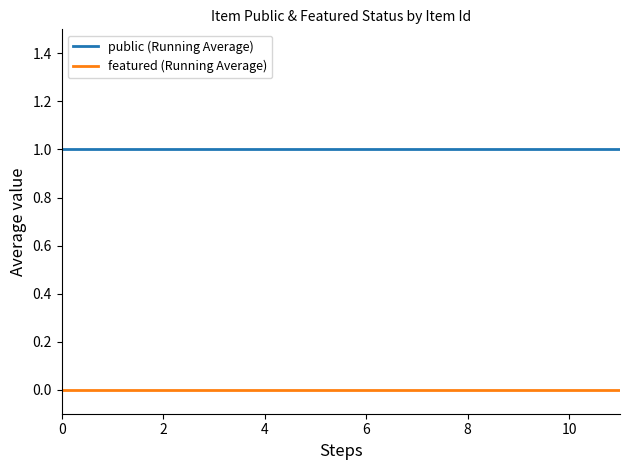

True or false: public (Running Average) and featured (Running Average) cross at least once.

False